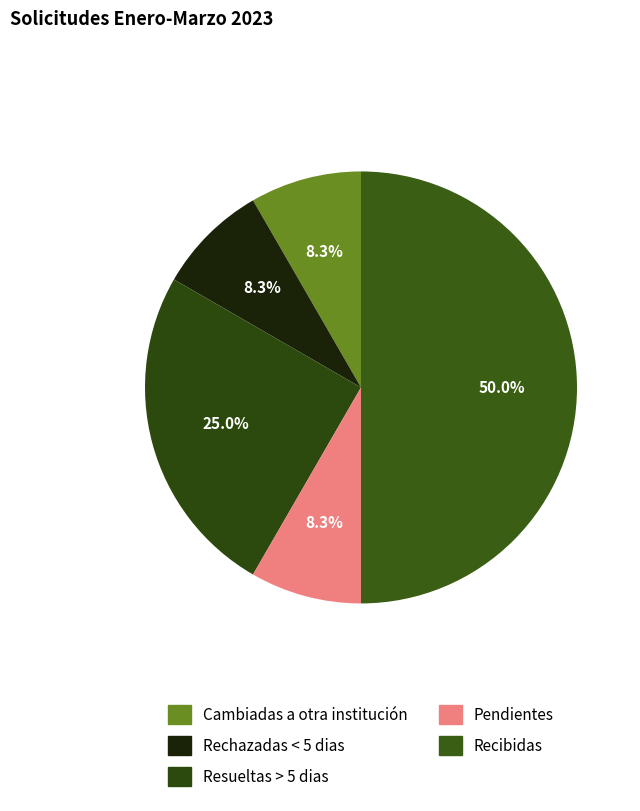

Combined, what portion of the pie is Rechazadas < 5 dias and Cambiadas a otra institución?

16.7%